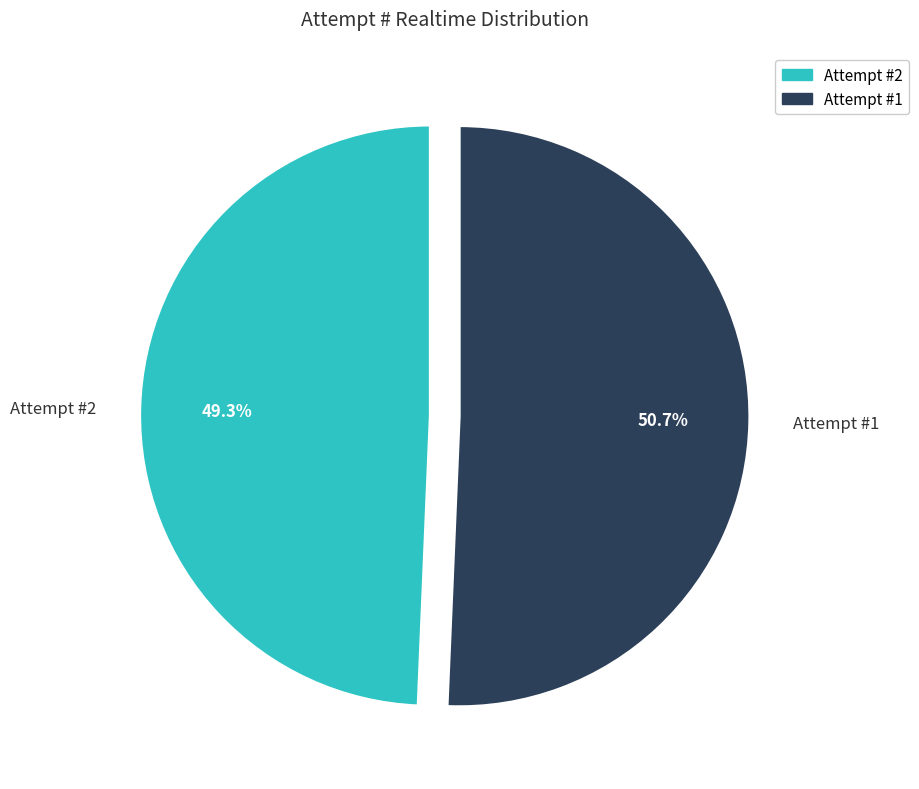

Is there a majority slice in this chart?

Yes